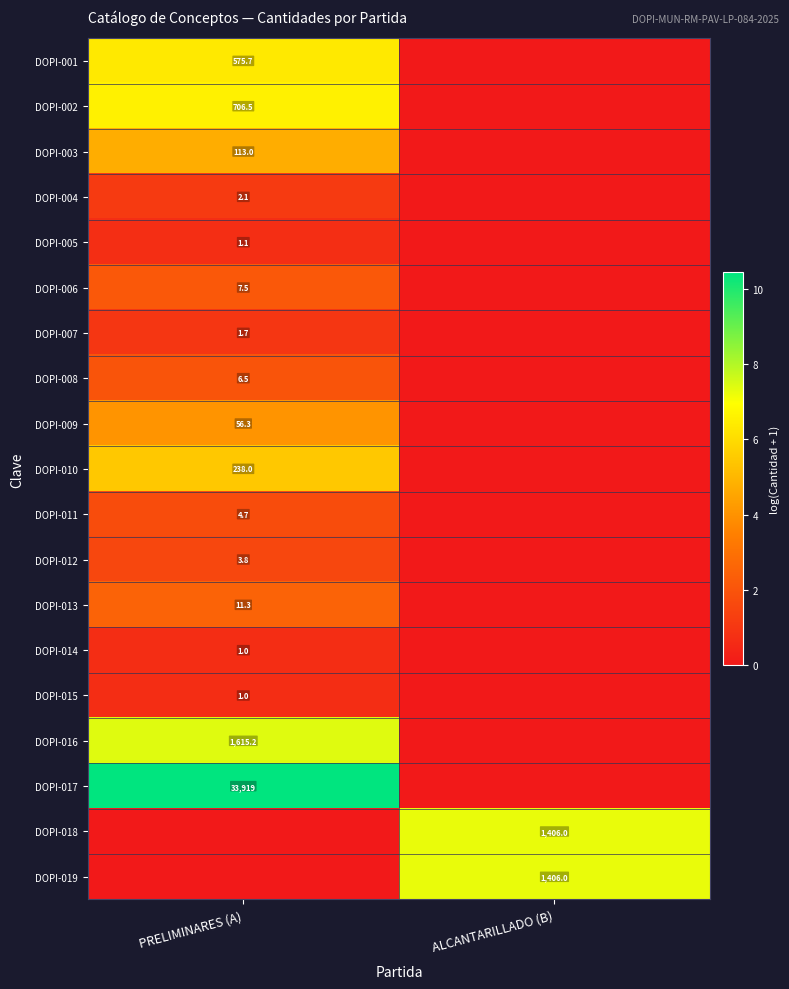

Between ALCANTARILLADO (B) and PRELIMINARES (A), which is larger?

PRELIMINARES (A)